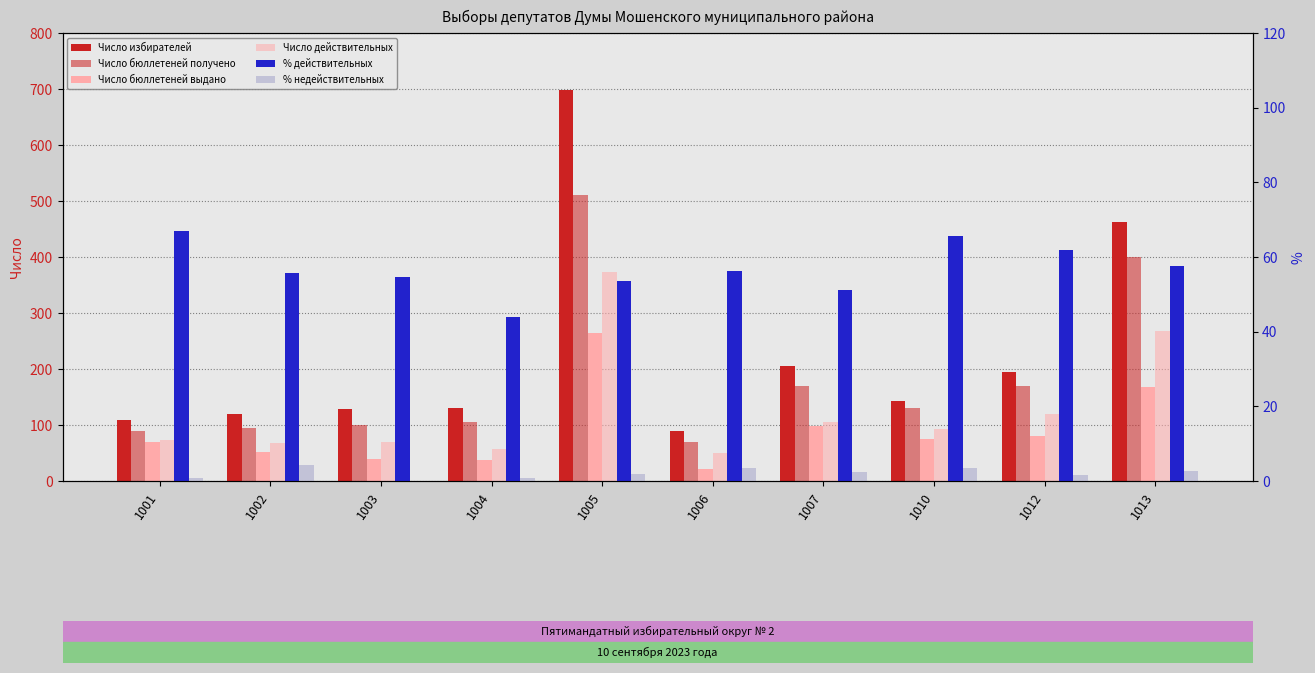

Reading left to right, extract all data points from this chart.

Число избирателей: 109.0	120.0	128.0	130.0	698.0	89.0	205.0	142.0	194.0	463.0
Число бюллетеней получено: 90.0	95.0	100.0	105.0	510.0	70.0	170.0	130.0	170.0	400.0
Число бюллетеней выдано: 69.0	51.0	39.0	37.0	265.0	21.0	99.0	75.0	80.0	167.0
Число действительных: 73.0	67.0	70.0	57.0	374.0	50.0	105.0	93.0	120.0	267.0
% действительных: 67.0	55.8	54.7	43.8	53.6	56.2	51.2	65.5	61.9	57.7
% недействительных: 0.9	4.2	0.0	0.8	1.9	3.4	2.4	3.5	1.5	2.8